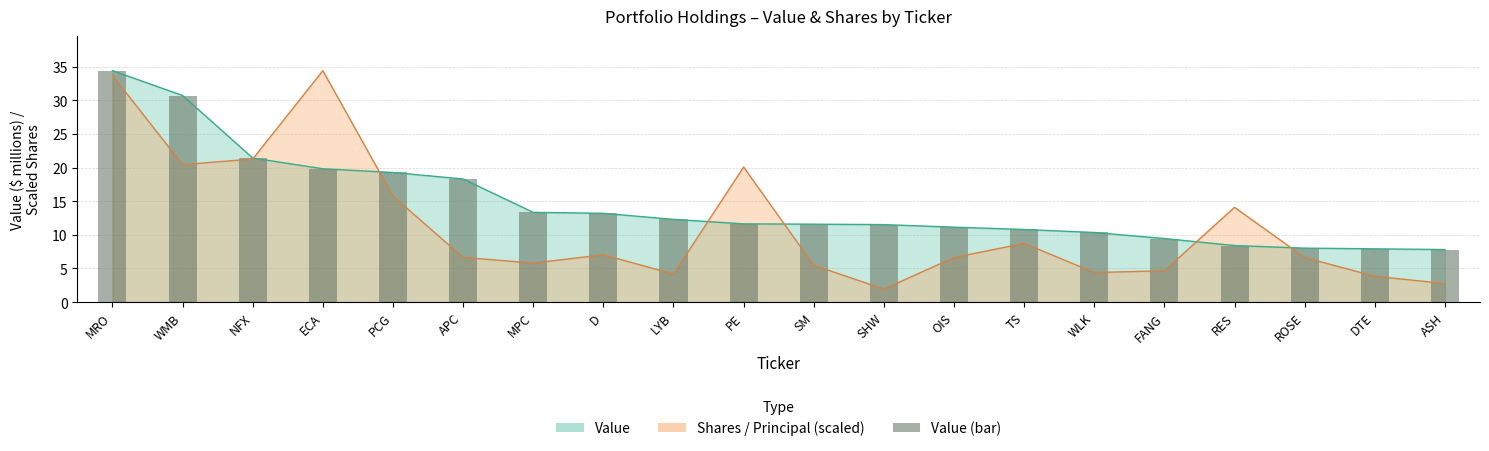

What is the change in value from LYB to TS?

-1.5